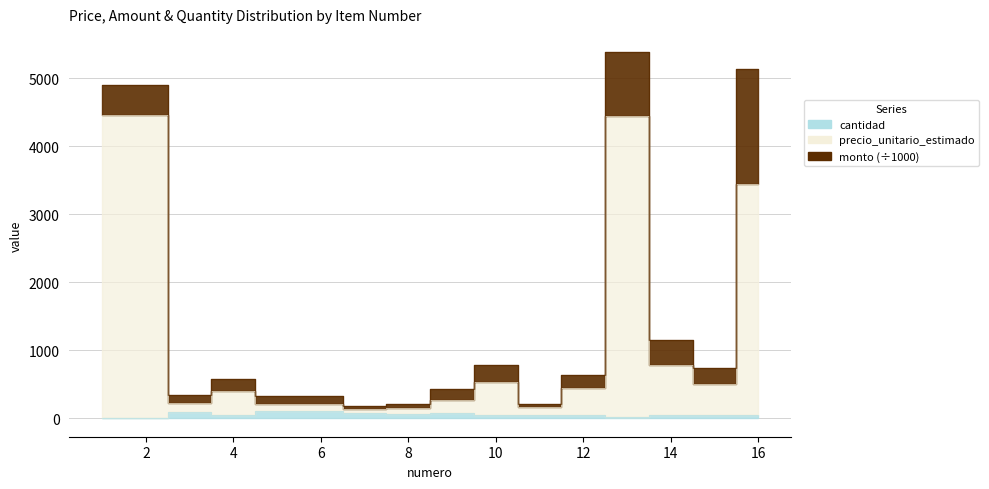

What is the spread (max minus min) of values at 4?

355.0